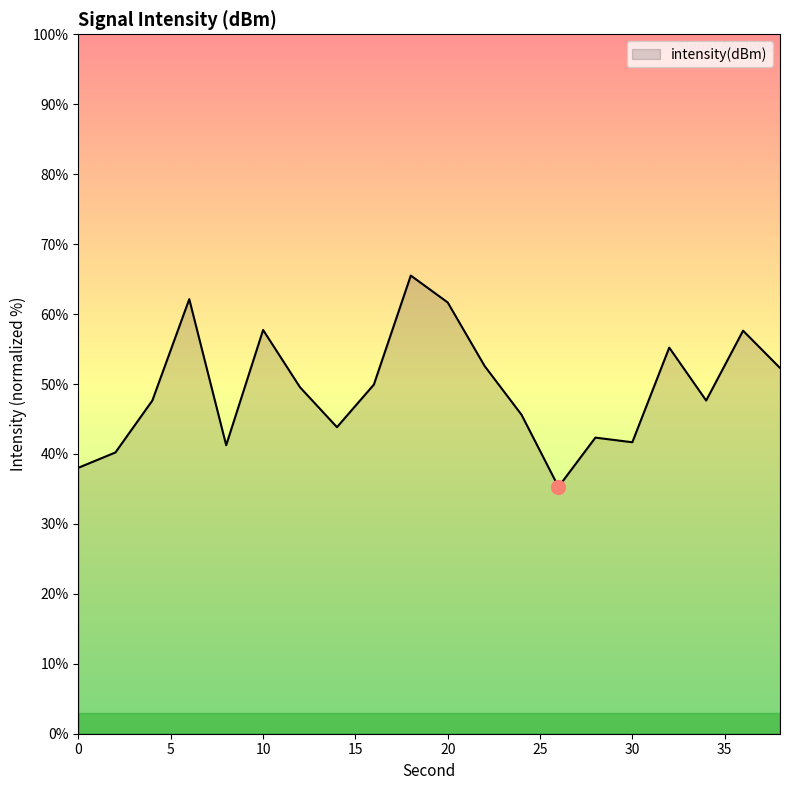

What is the average value?

49.4